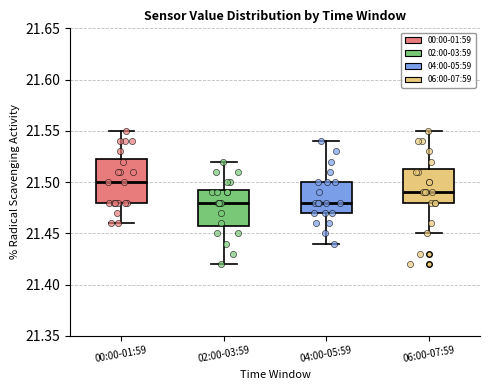

Where is the lower edge of the box for 06:00-07:59 on the y-axis? The values are not printed on the chart, so give them approximately, as read against the axis.

21.480